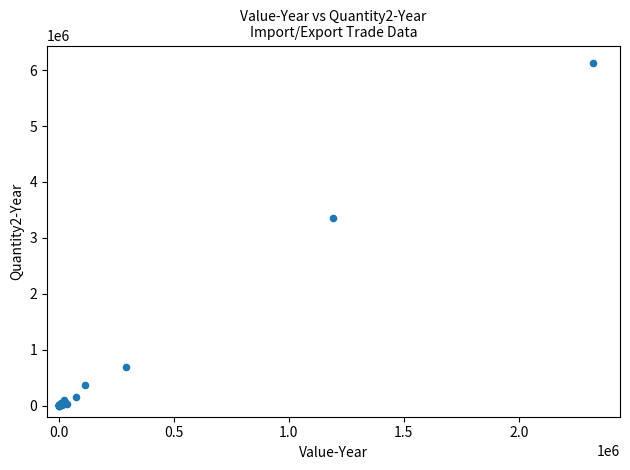

What Y value in the scatter plot is closest to 3066398?

3352141